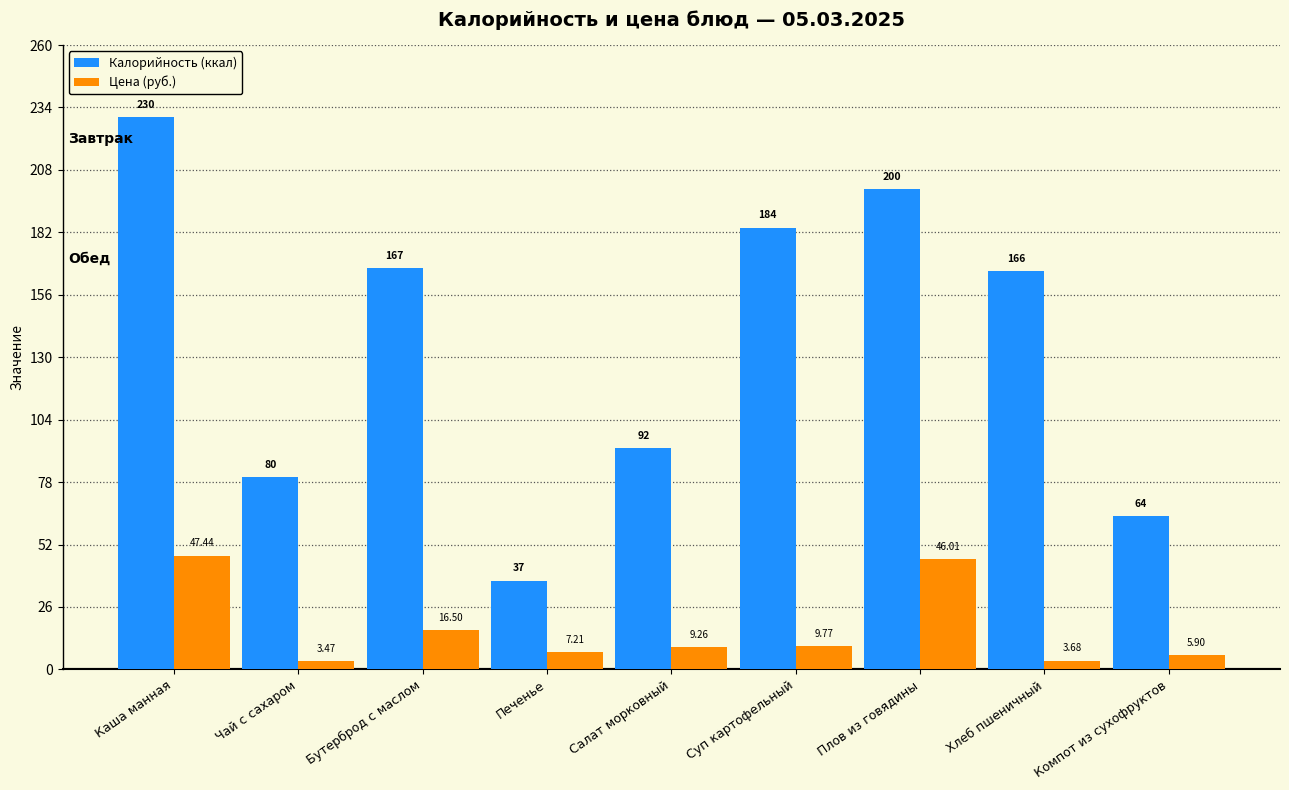

Does the chart contain any negative values?

No